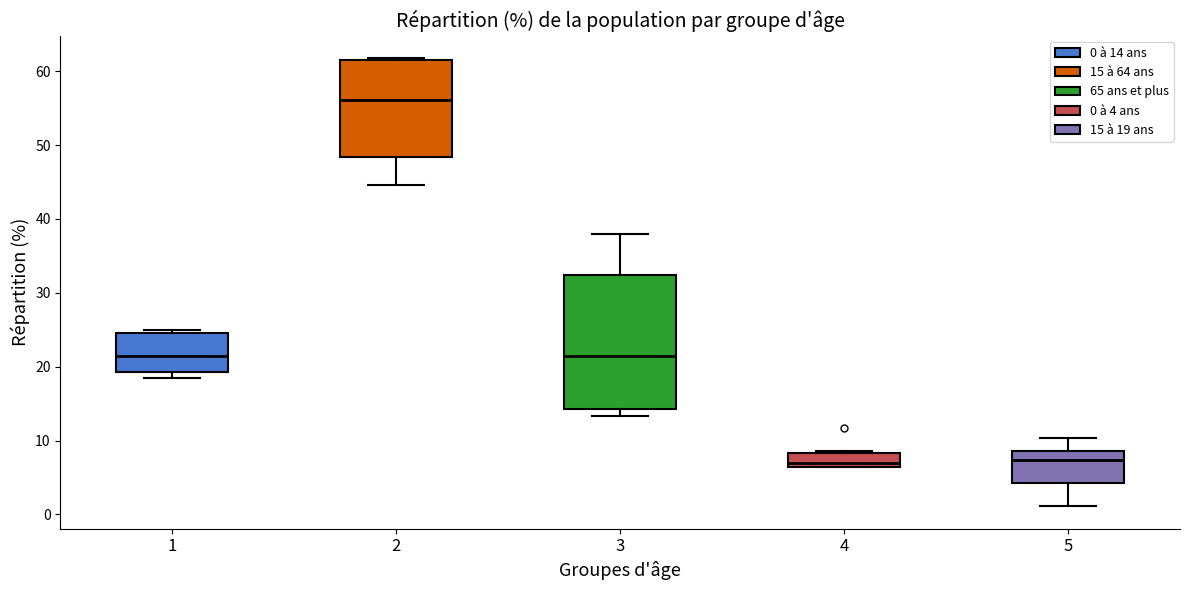

Reading left to right, read every box against the y-axis: the position of its median line, the range the box covers, and the ends of its whiskers. The values are not printed on the chart, so give them approximately, as read against the axis.

1: median 21, box 19 to 25, whiskers 19 (just below the box's lower edge) to 25 (just above the box's upper edge)
2: median 56, box 48 to 62, whiskers 45 to 62
3: median 21, box 14 to 32, whiskers 13 to 38
4: median 7, box 6 to 8, whiskers 6 to 9
5: median 7, box 4 to 9, whiskers 1 to 10